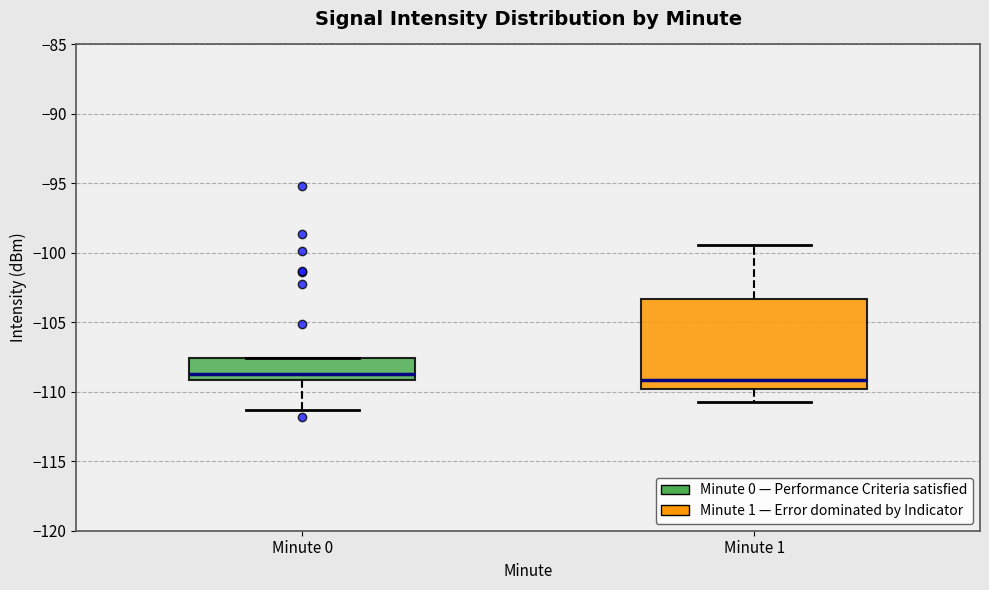

Reading left to right, transcribe this box plot: for each box, give where its median line is, the range the box spans, and where its two whiskers end, as read against the y-axis. The values are not printed on the chart, so give them approximately, as read against the axis.

Minute 0: median -108.5, box -109.0 to -107.5, whiskers -111.5 to -107.5
Minute 1: median -109.0, box -110.0 to -103.5, whiskers -110.5 to -99.5